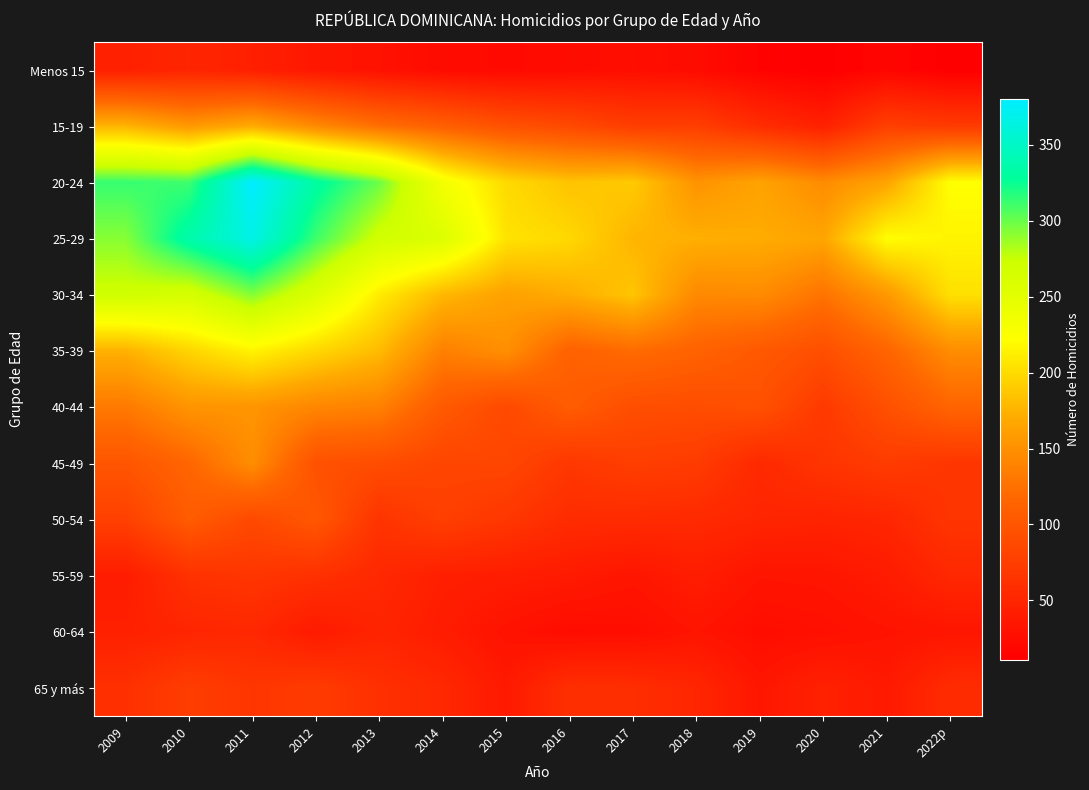

What is the total value across all series at 2012?

1792